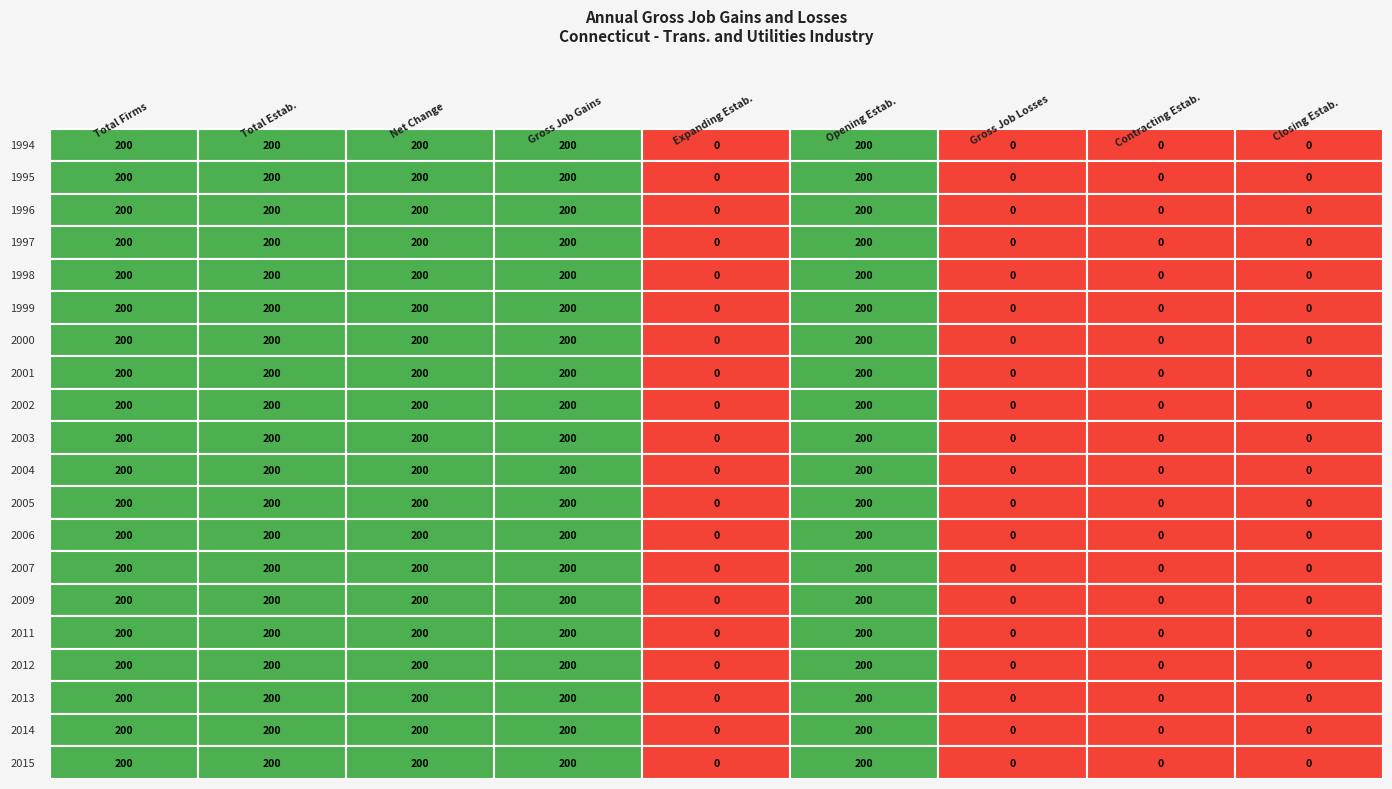

List the series in order of their peak value, lowest first.

1994, 1995, 1996, 1997, 1998, 1999, 2000, 2001, 2002, 2003, 2004, 2005, 2006, 2007, 2009, 2011, 2012, 2013, 2014, 2015